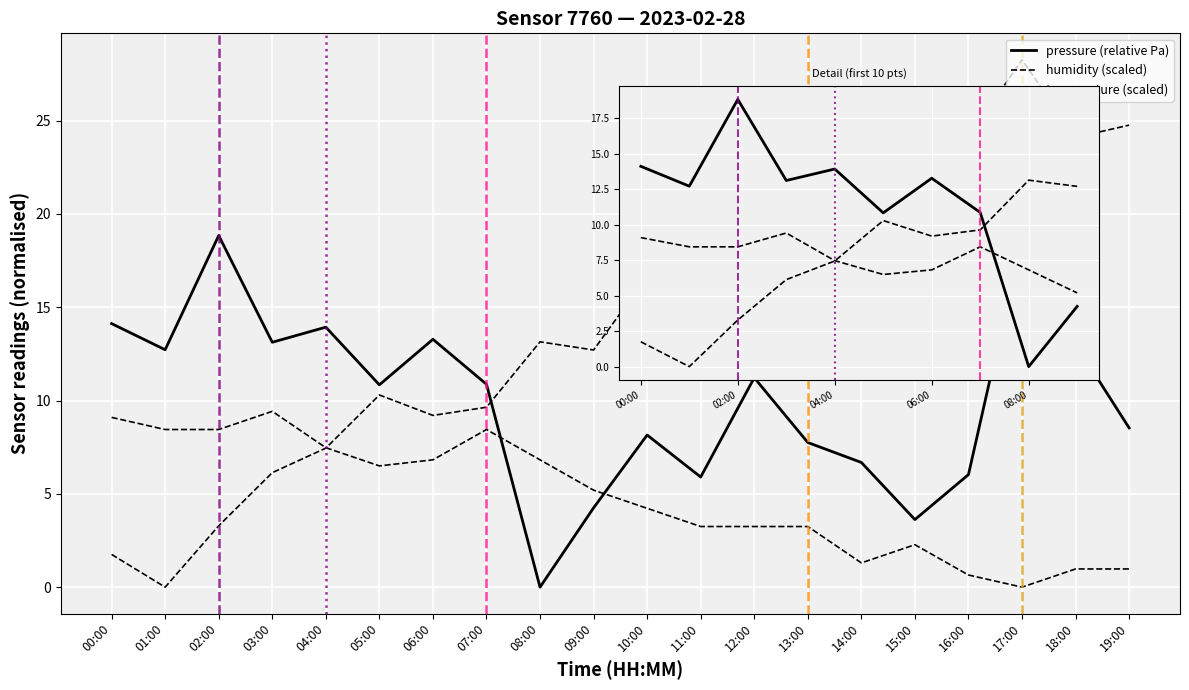

Is it true that pressure equals 8.1 at 10:00?

True